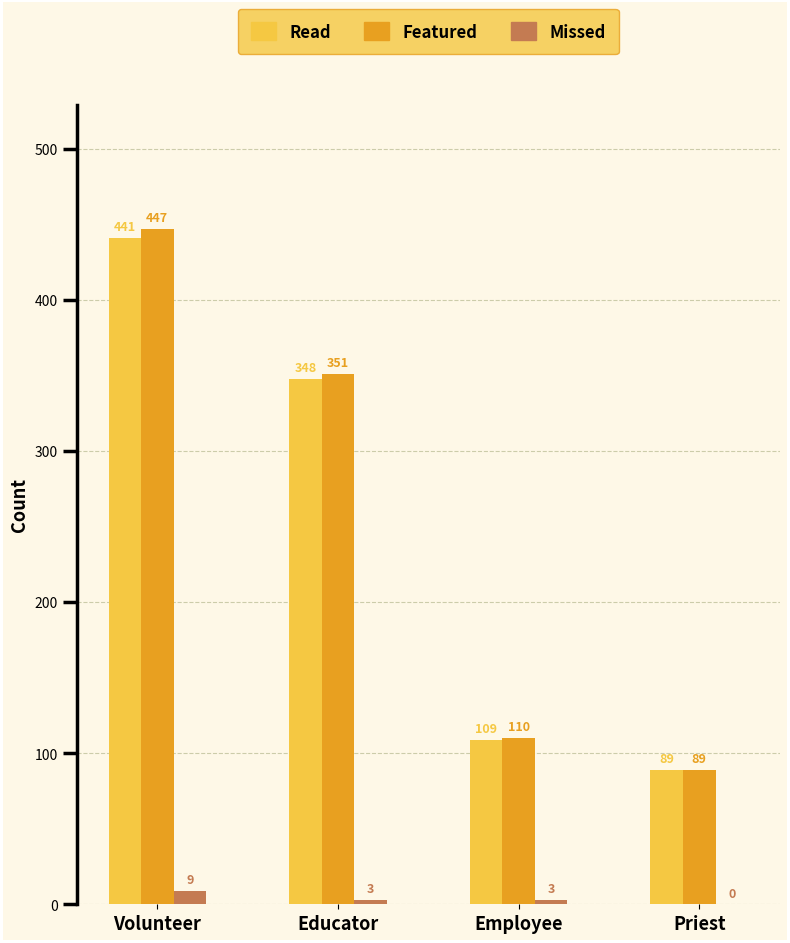

What is the maximum value shown in the chart?

447